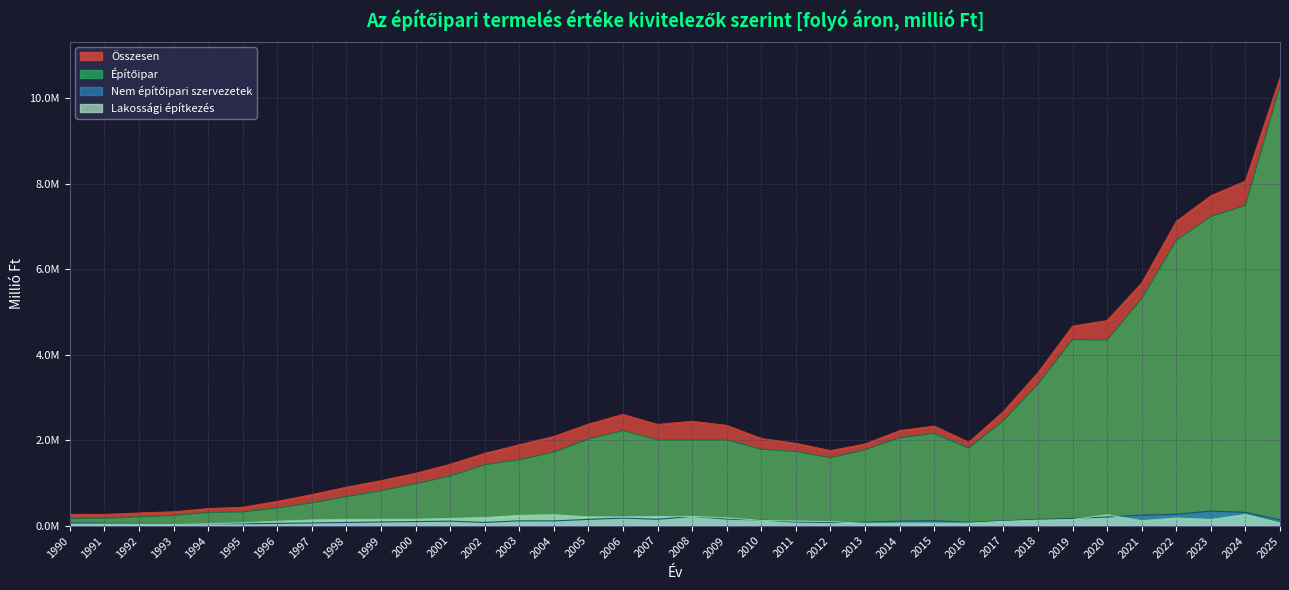

What is the spread (max minus min) of values at 1995?

385778.0